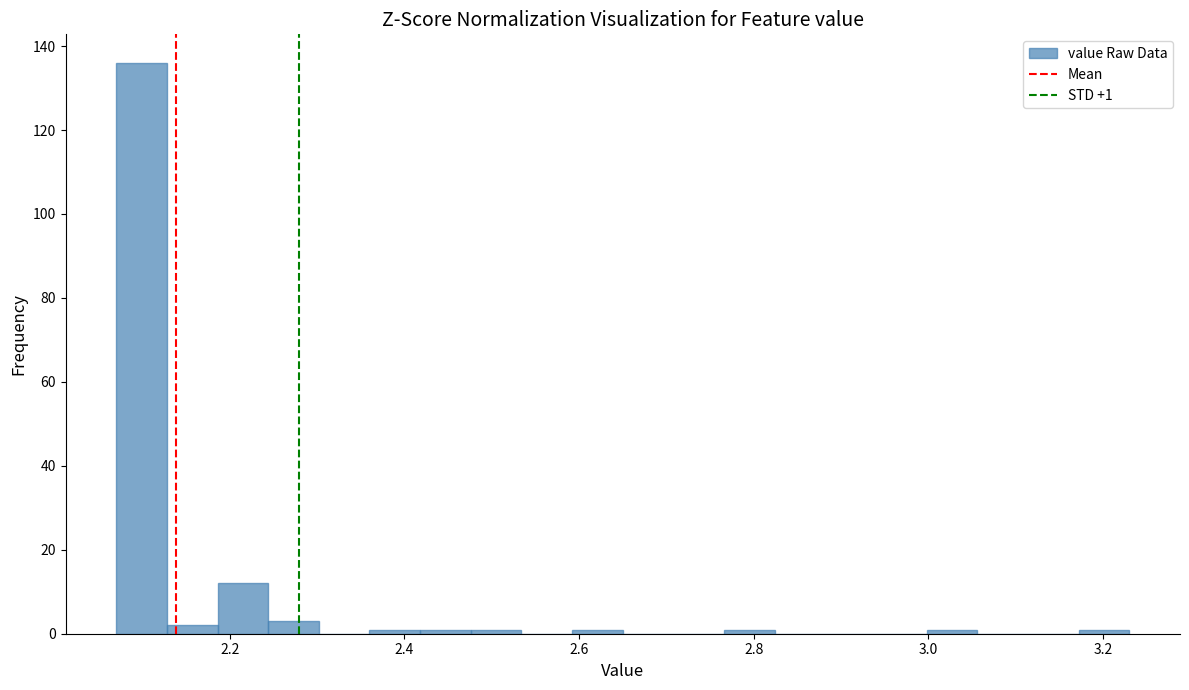

Around what value on the x-axis is the tallest bar? Give the approximate position of its centre, as read against the axis.

2.10